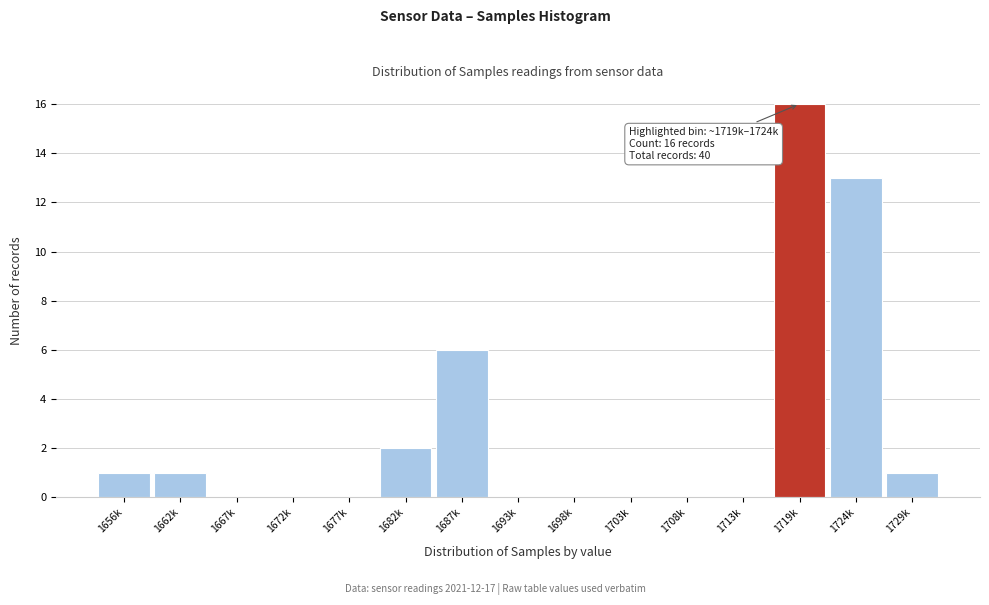

The chart shows a value of -5 at 1713k. True or false?

False